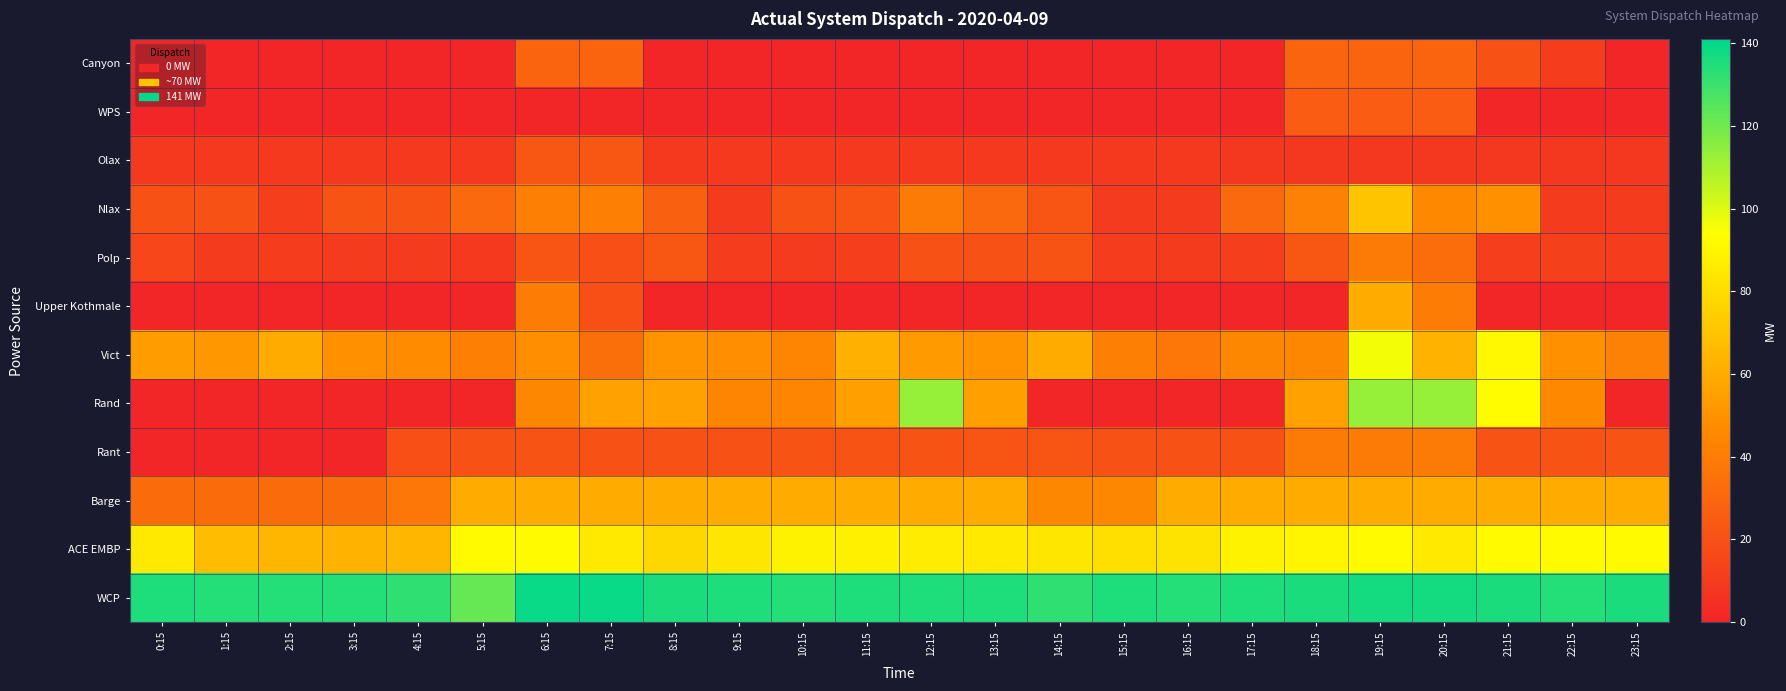

What is the spread (max minus min) of values at 14:15?

132